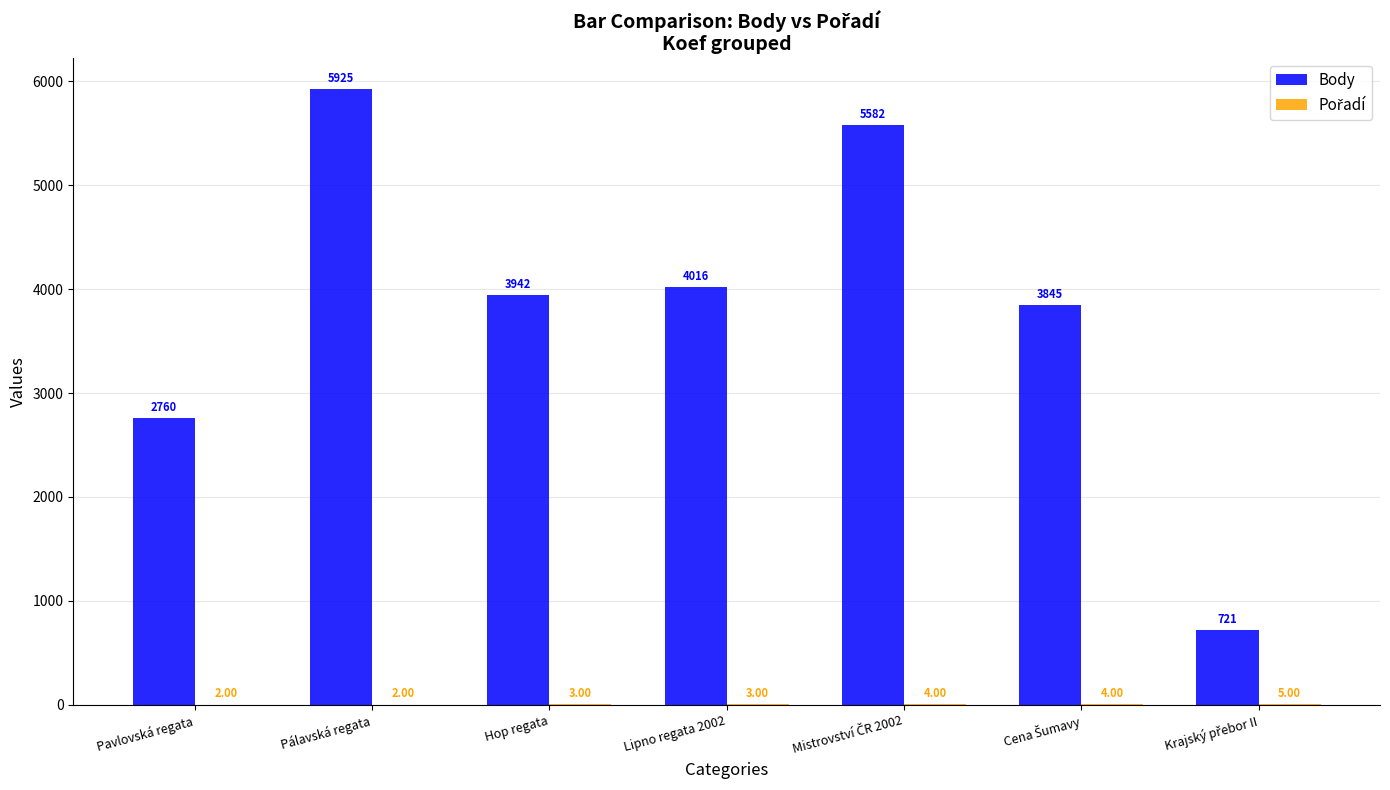

What is the total value across all series at Lipno regata 2002?

4019